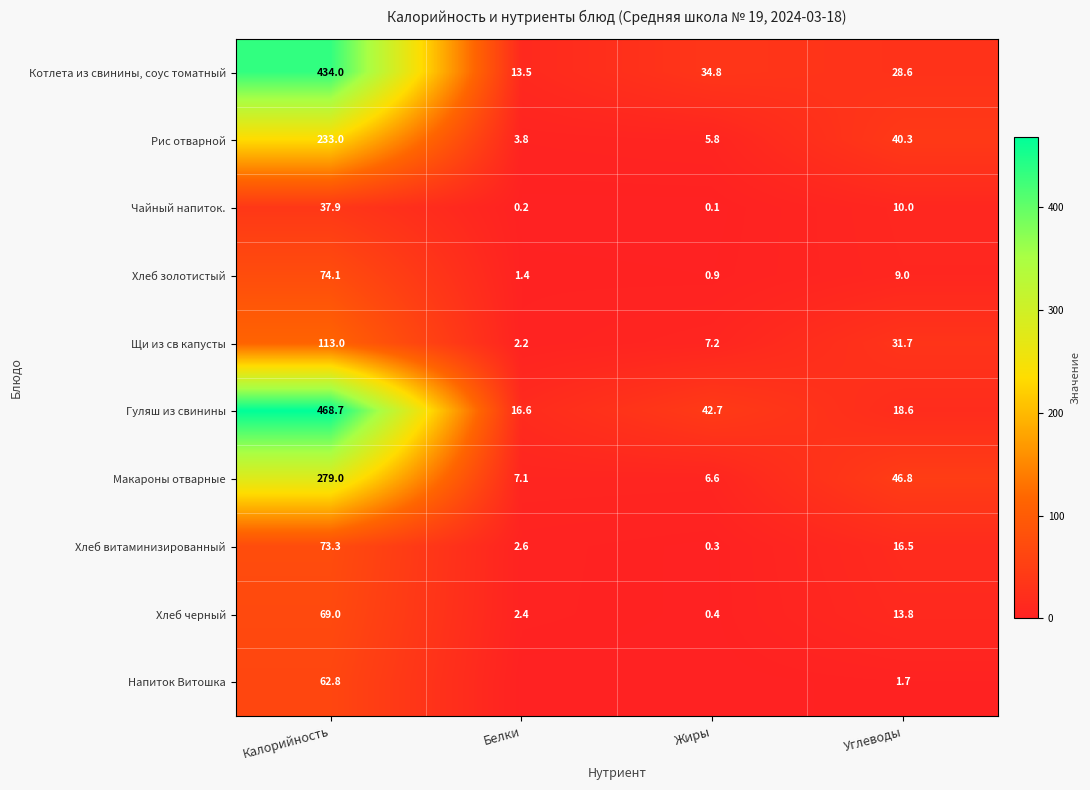

Is it true that Хлеб витаминизированный equals 2.6 at Белки?

True